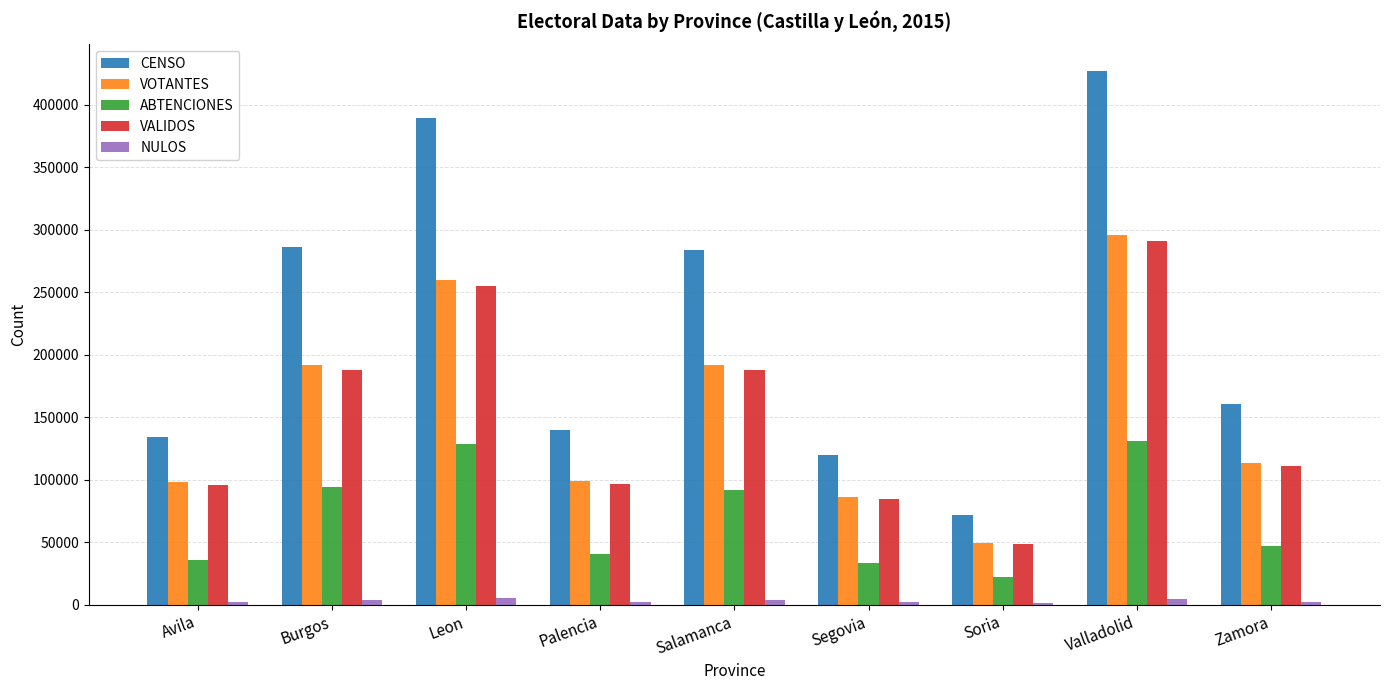

Which series has the widest spread of values?

CENSO